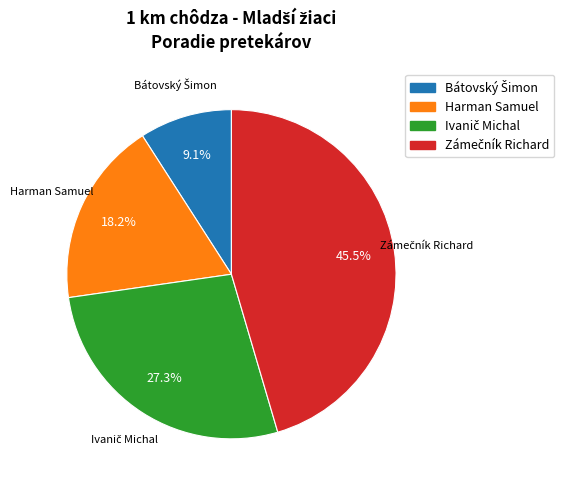

Is there any slice that represents more than half of the pie?

No